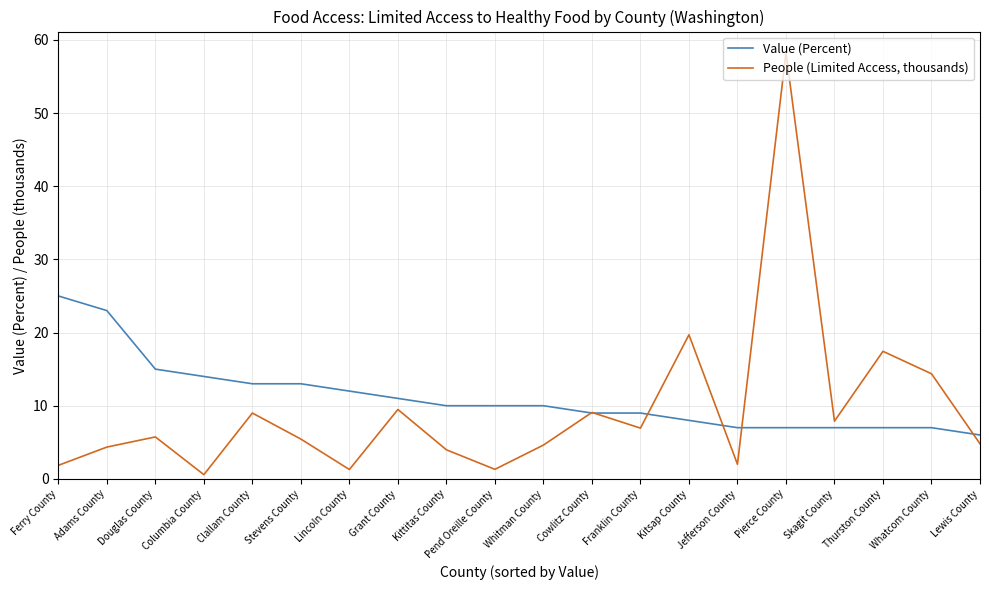

What is the total value across all series at Lewis County?

10.8